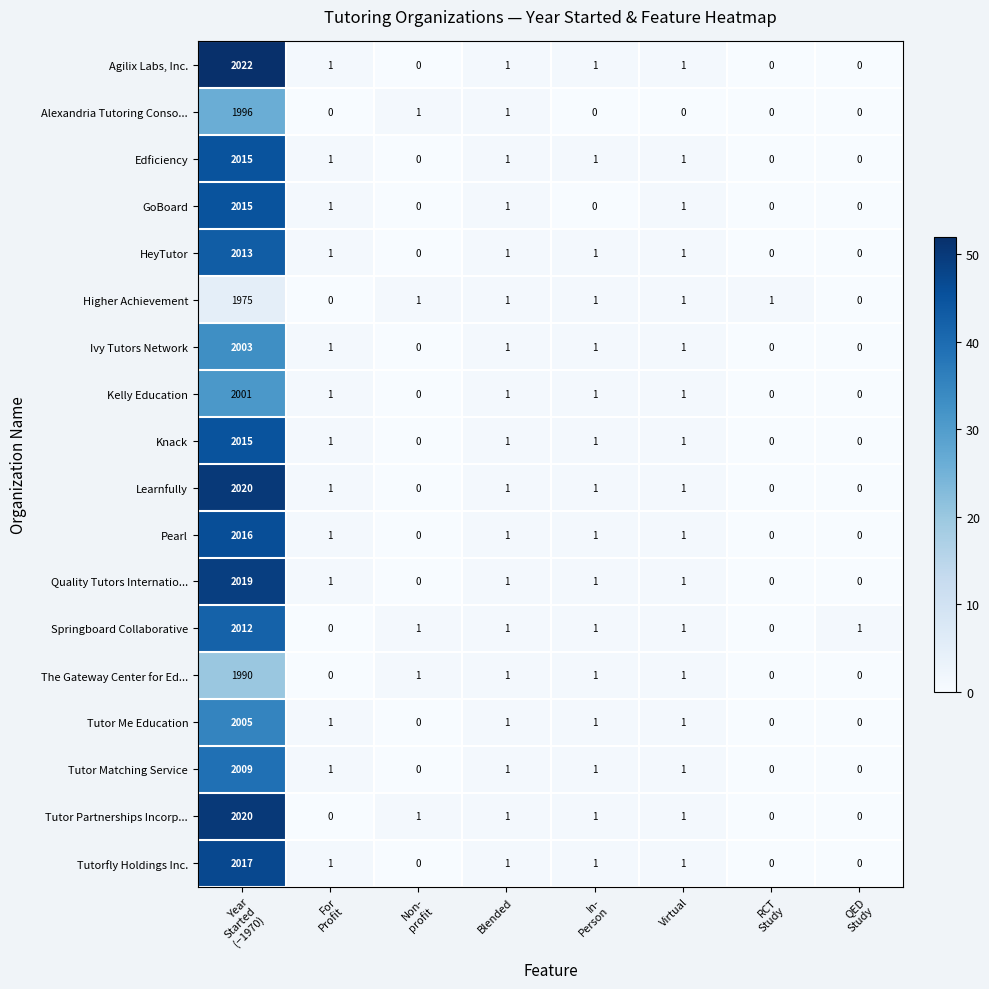

True or false: Edficiency has a value of 1 at Virtual.

True